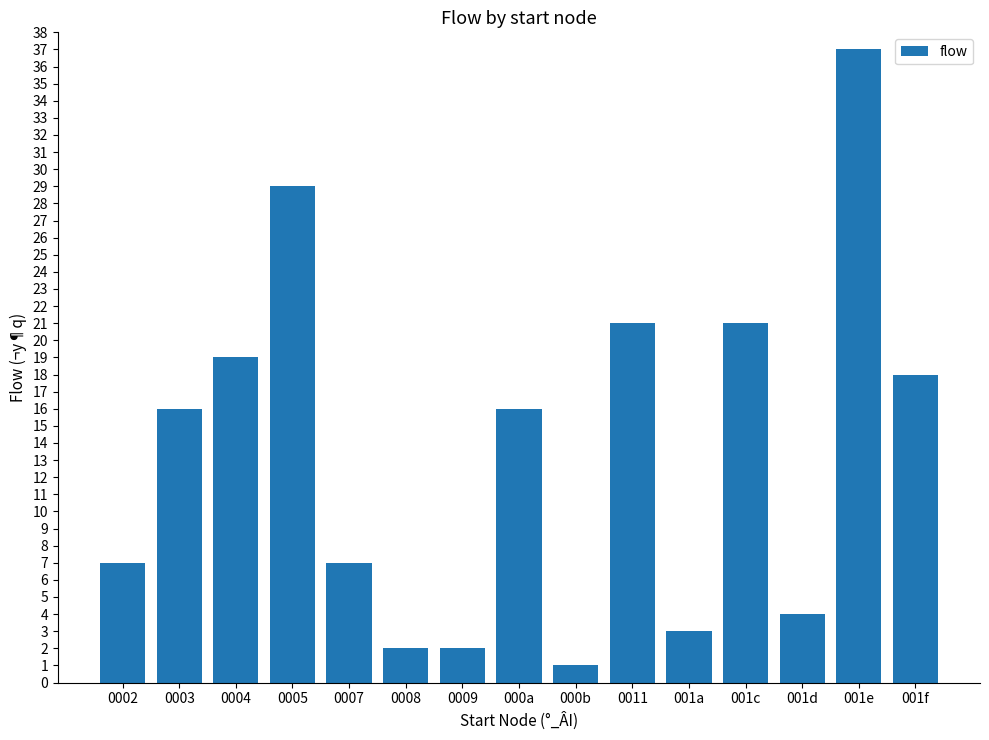

The value at 0011 is 21. True or false?

True